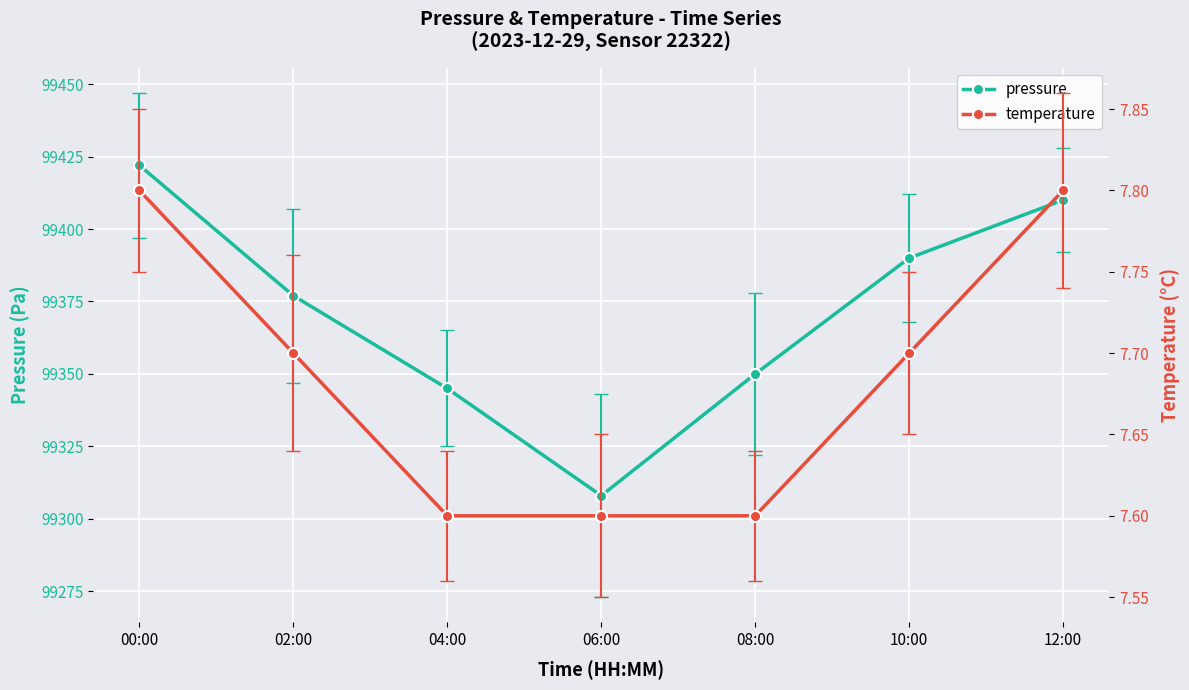

True or false: temperature has more than 0 interior local peaks.

False